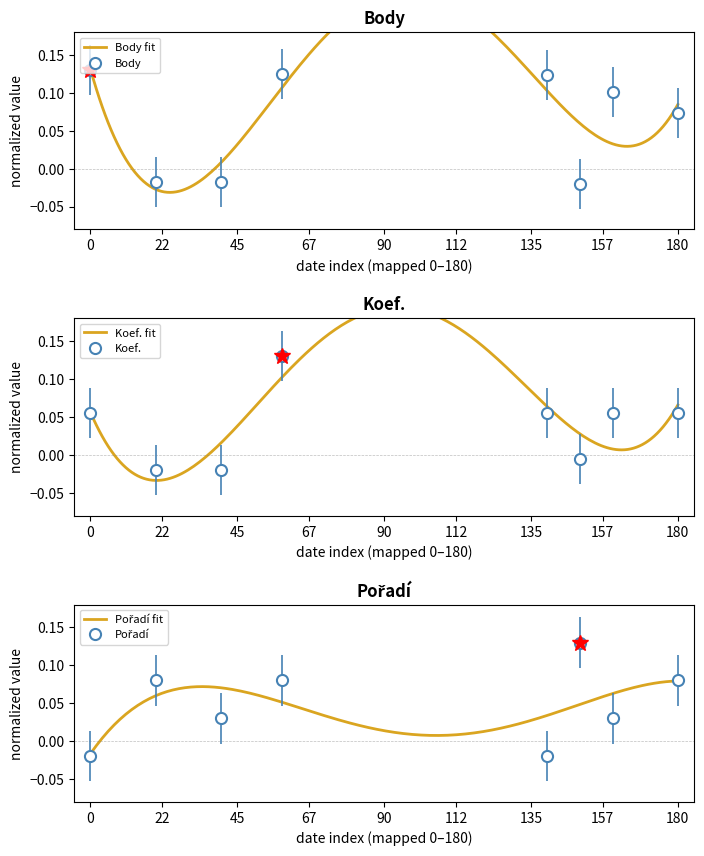

Is it true that Koef. equals -0.0 at 2018-06-02?

True